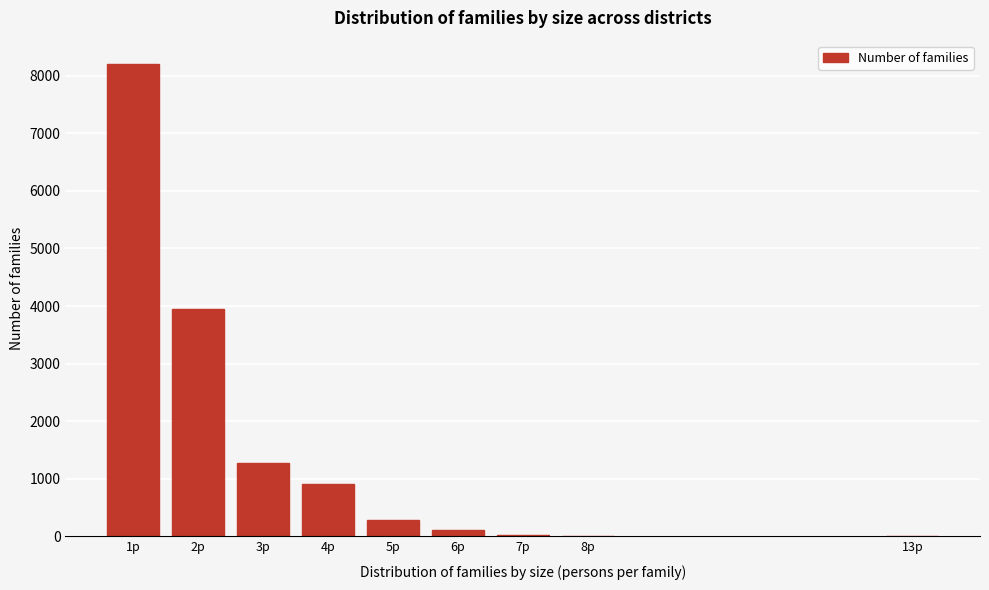

What is the change in value from 1p to 3p?

-6923